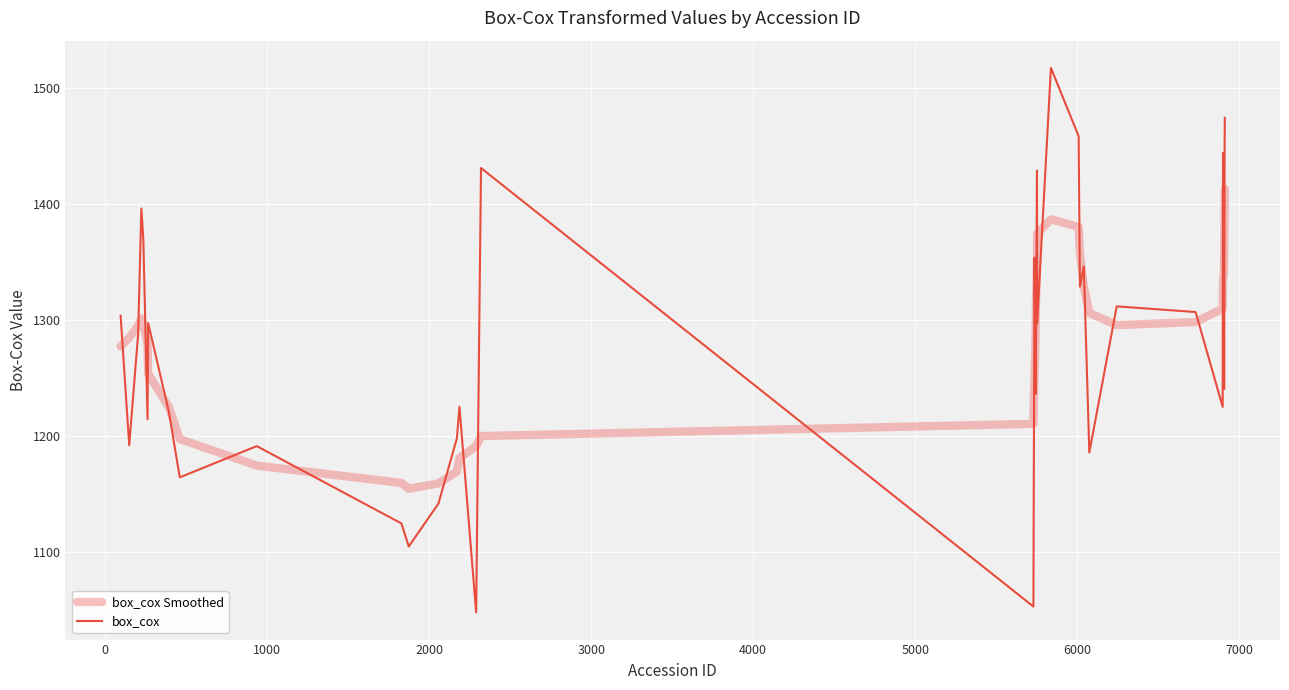

List the series in order of their peak value, highest first.

box_cox, box_cox Smoothed